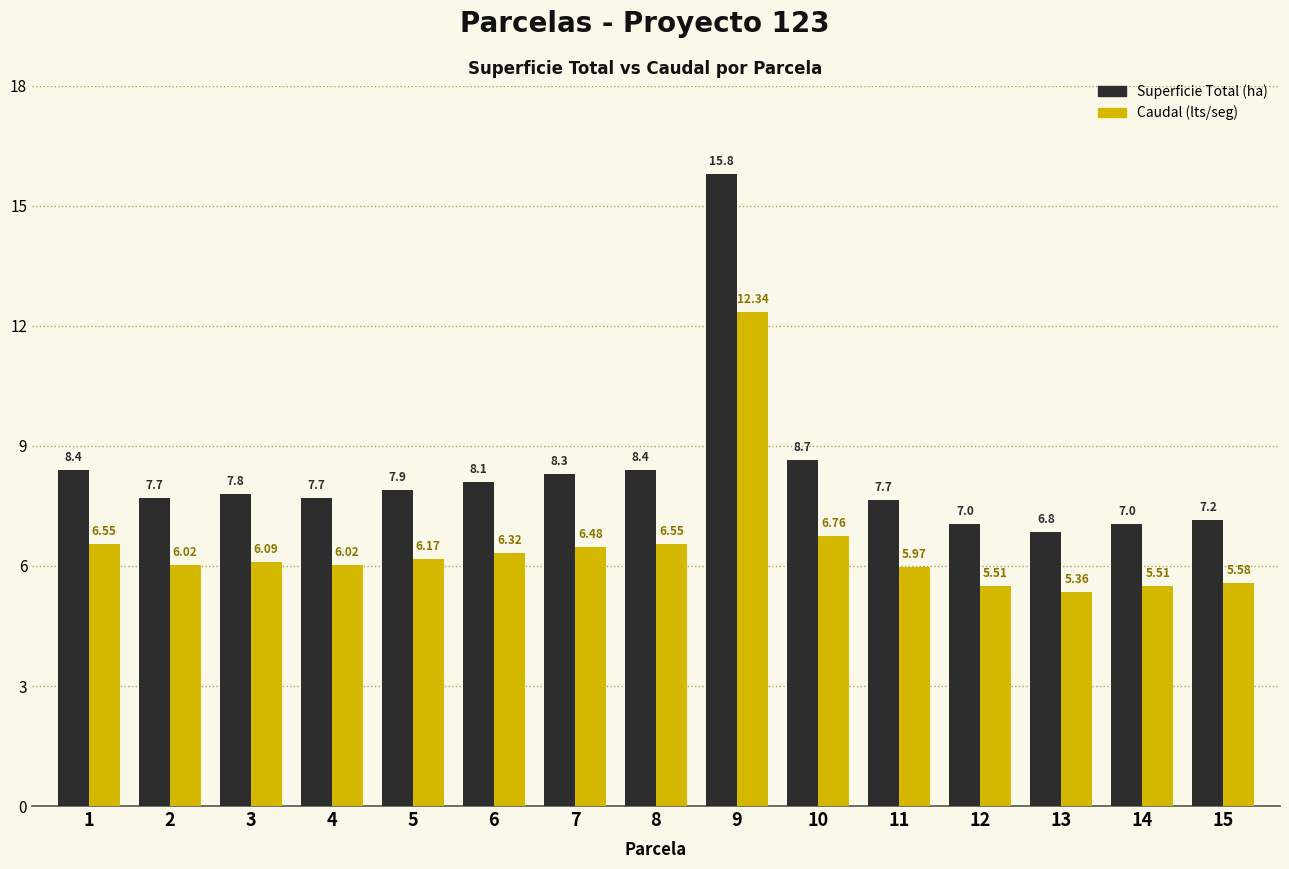

Which series changed the most between 3 and 4?

Superficie Total (ha)